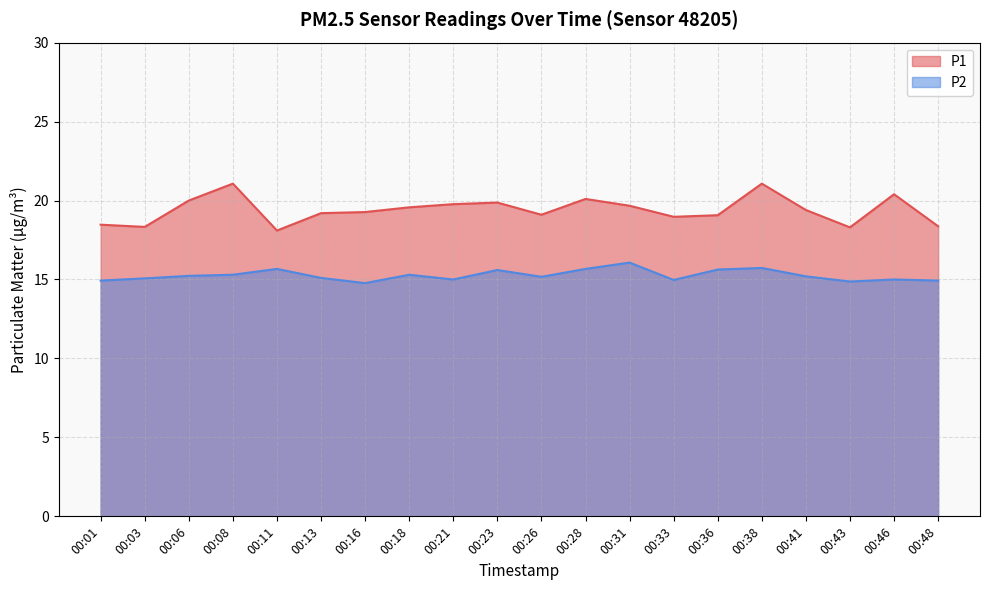

At which category is the sum across all series the highest?

00:38